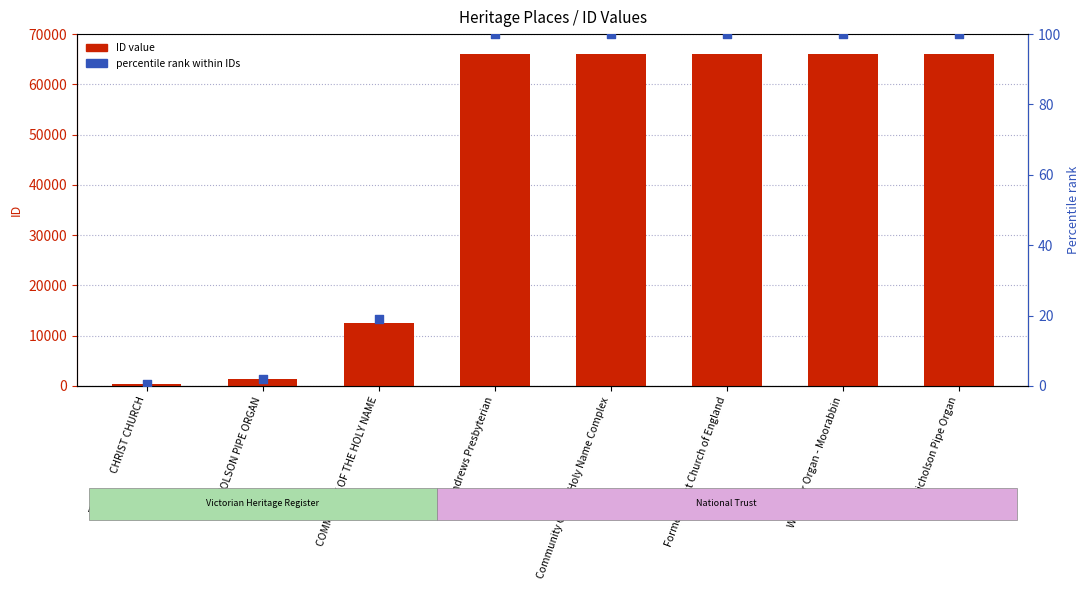

Which series reaches the minimum Y coordinate?

percentile rank within IDs